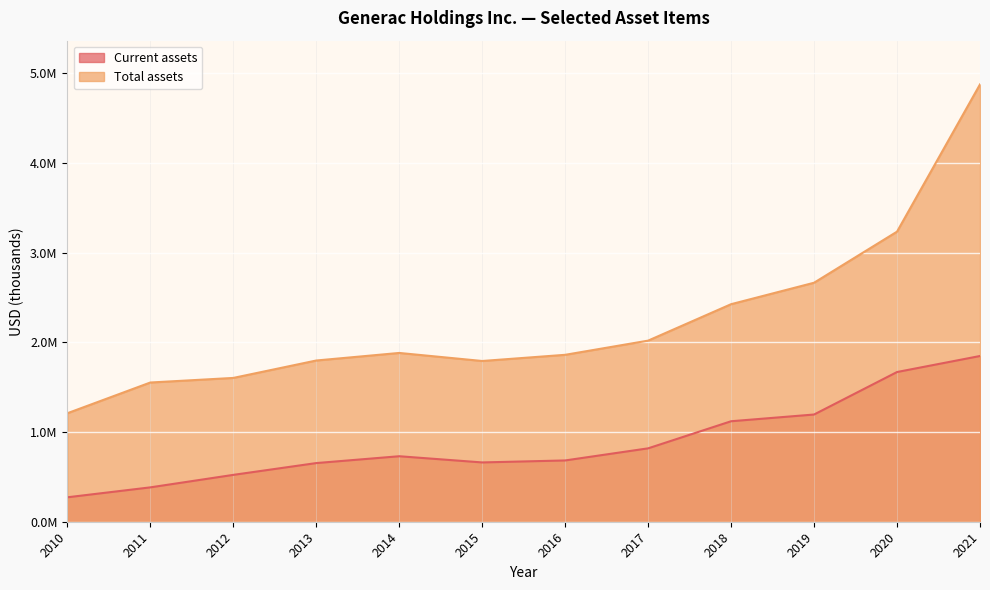

What is the total value across all series at 2011?

1936058